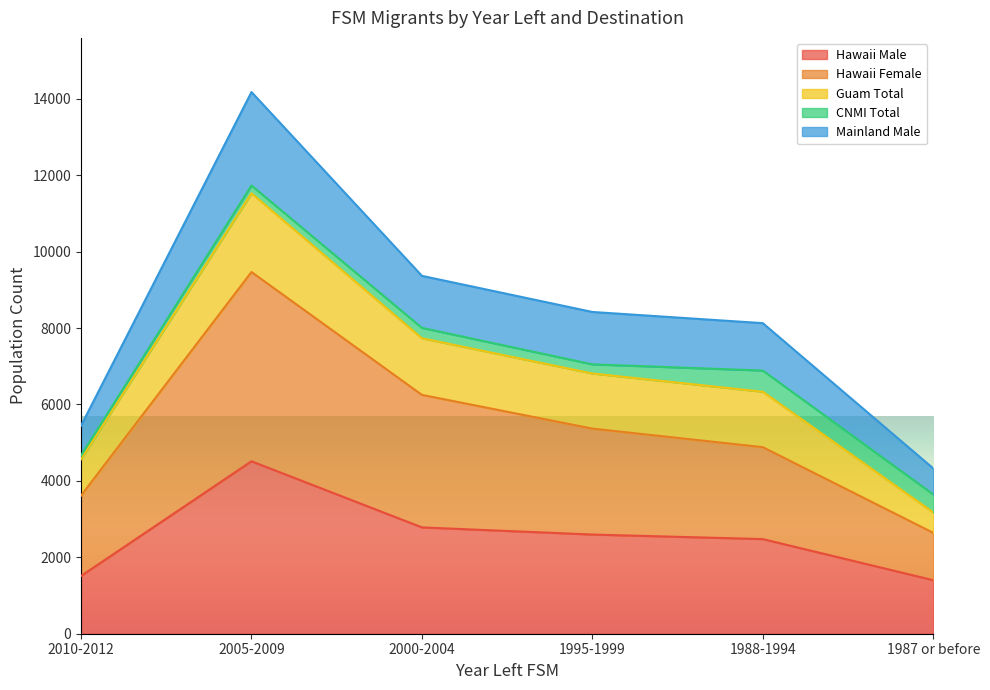

At which category is the sum across all series the highest?

2005-2009